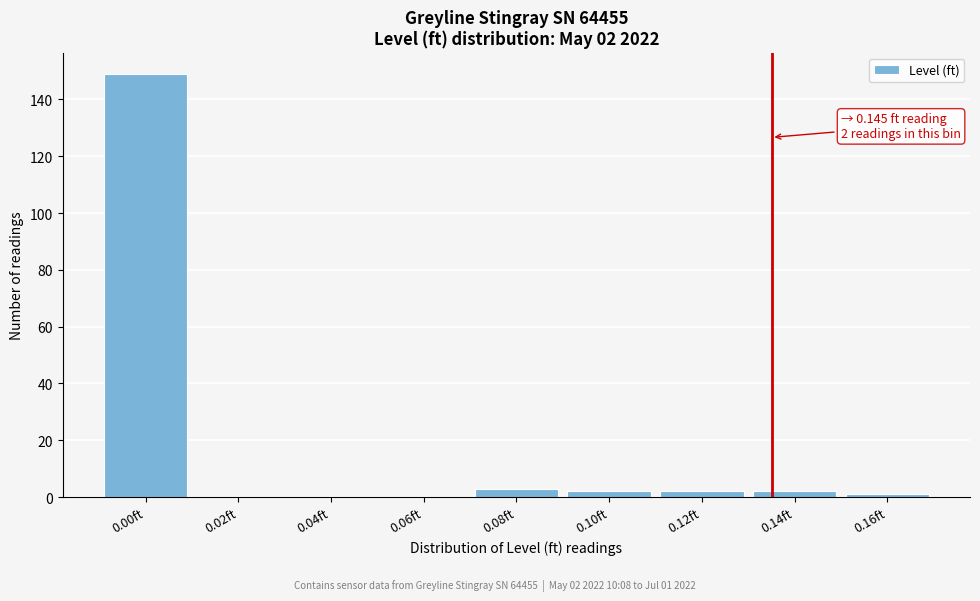

Reading left to right, transcribe all the data shown in this chart.

0.00ft=149	0.02ft=0	0.04ft=0	0.06ft=0	0.08ft=3	0.10ft=2	0.12ft=2	0.14ft=2	0.16ft=1